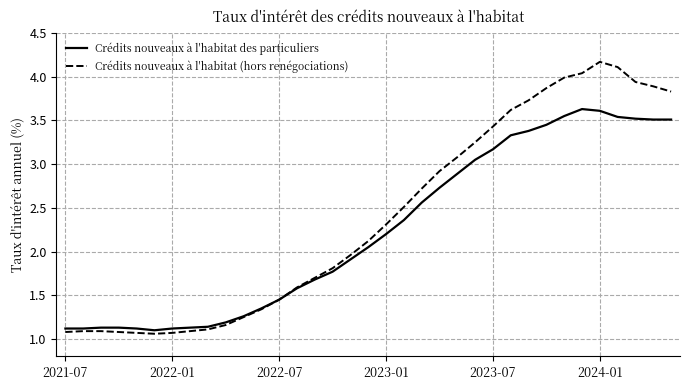

Which series has the largest total across all categories?

Crédits nouveaux à l'habitat (hors renégociations)